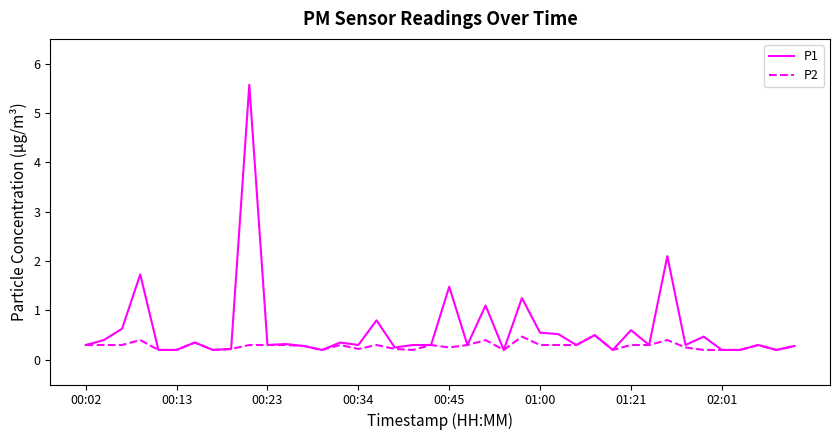

Which series has the largest range (max minus min)?

P1